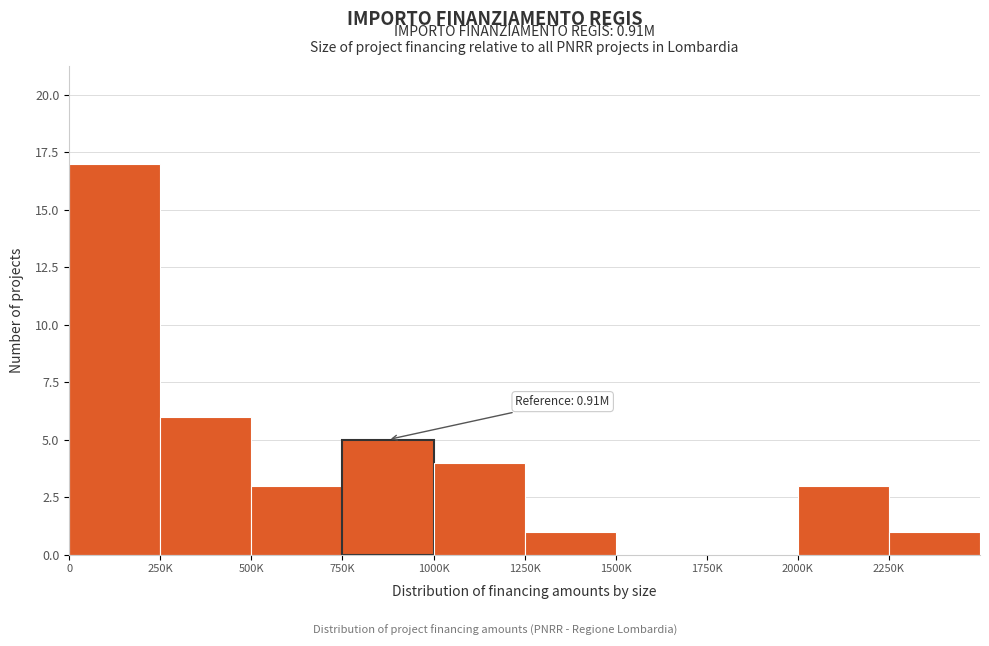

Reading right to left, extract all data points from this chart.

2250K=1	2000K=3	1750K=0	1500K=0	1250K=1	1000K=4	750K=5	500K=3	250K=6	0=17